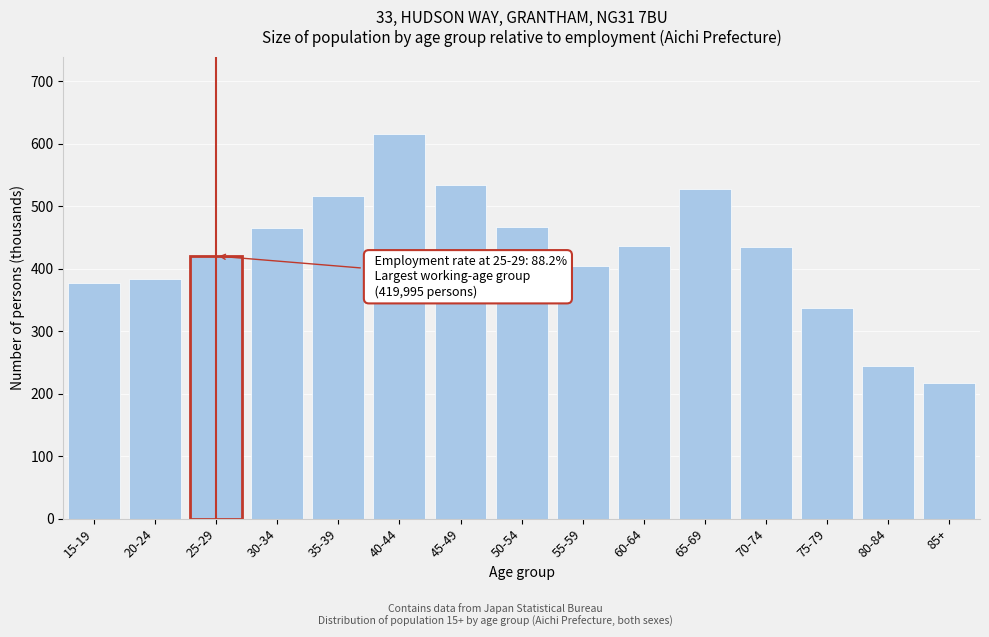

Between 65-69 and 85+, which is larger?

65-69